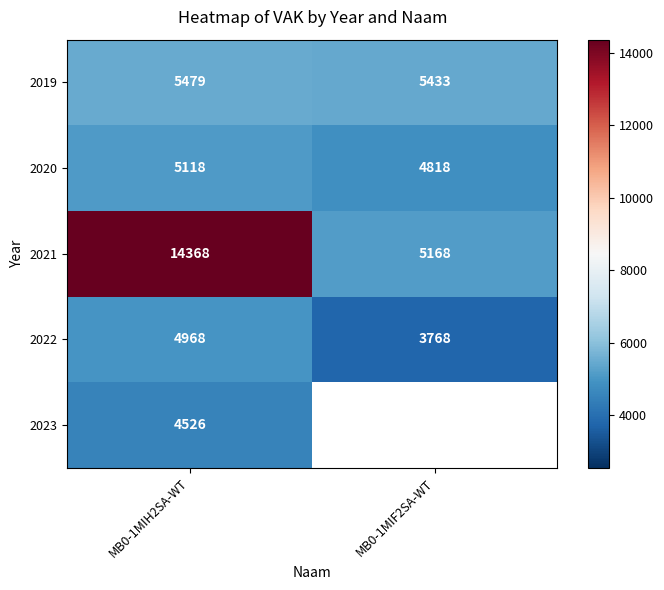

What is the difference between the highest and lowest values at MB0-1MIH2SA-WT?

9842